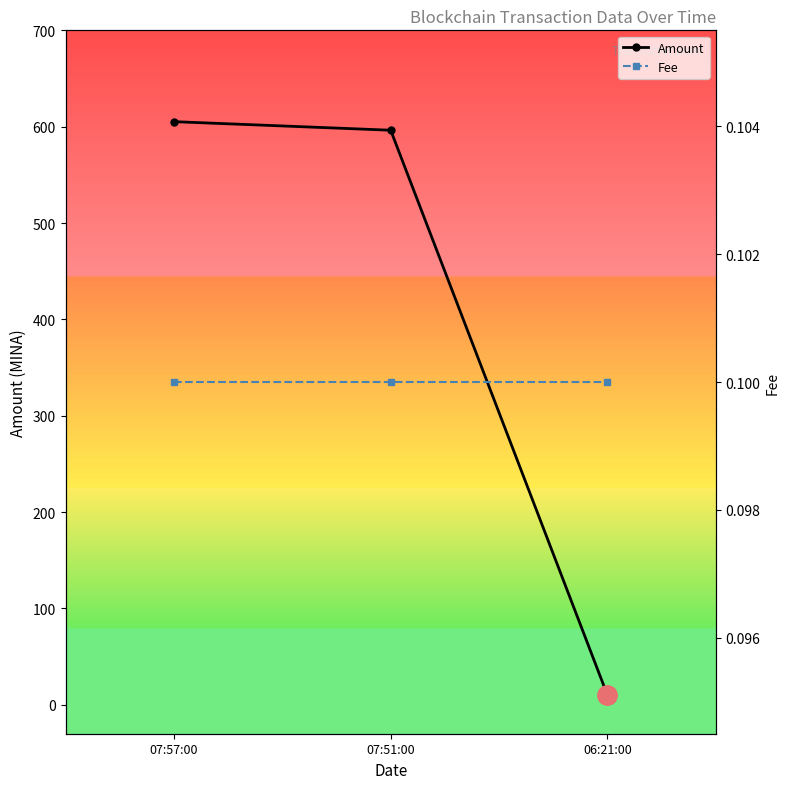

Is it true that Amount equals 958.5 at 07:57:00?

False